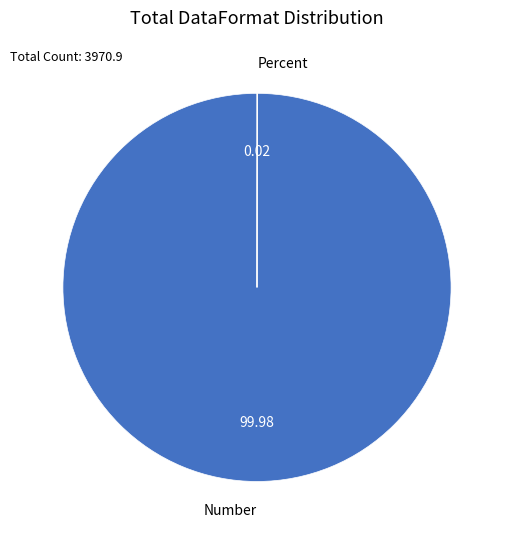

Does any single category account for the majority?

Yes